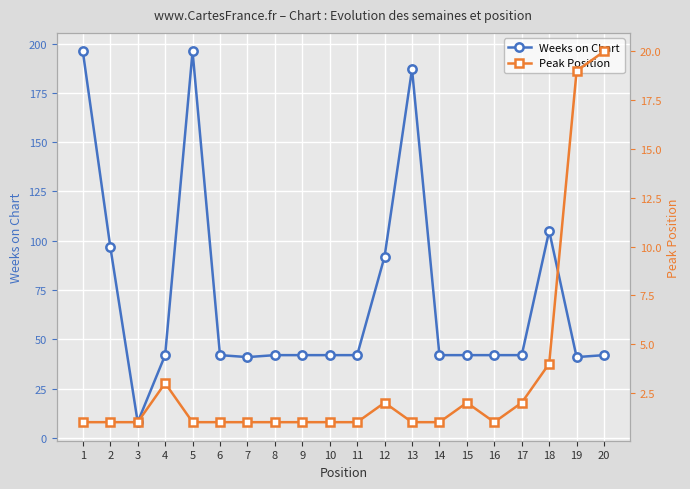

What is the difference between the maximum and minimum values in the Weeks on Chart series?

188